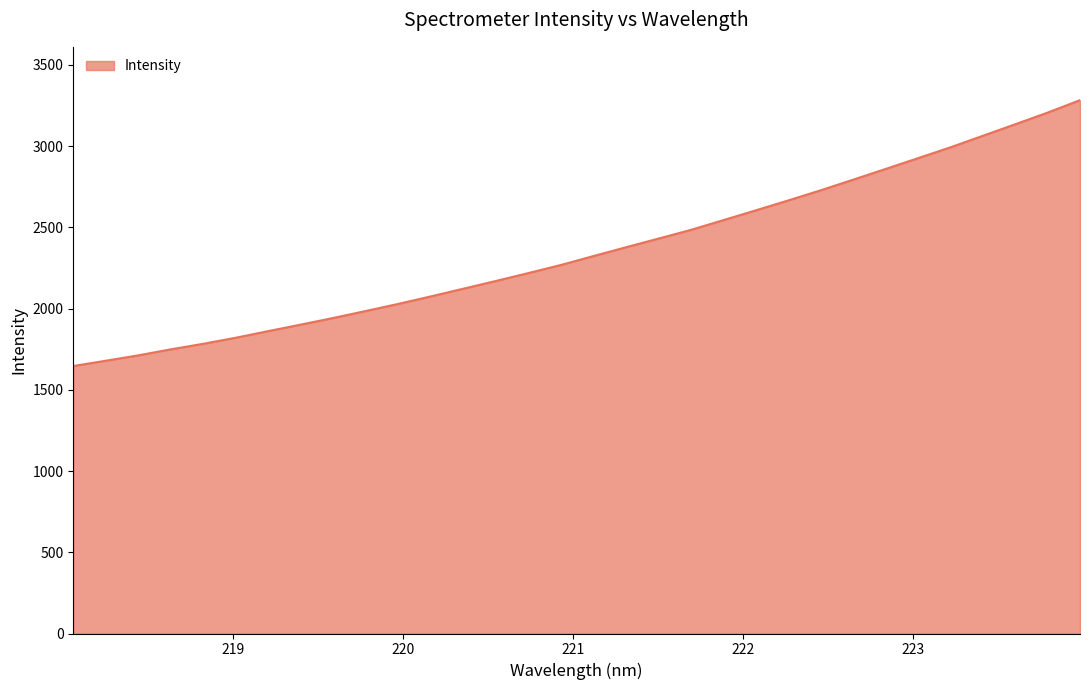

What is the maximum value shown in the chart?

3282.6